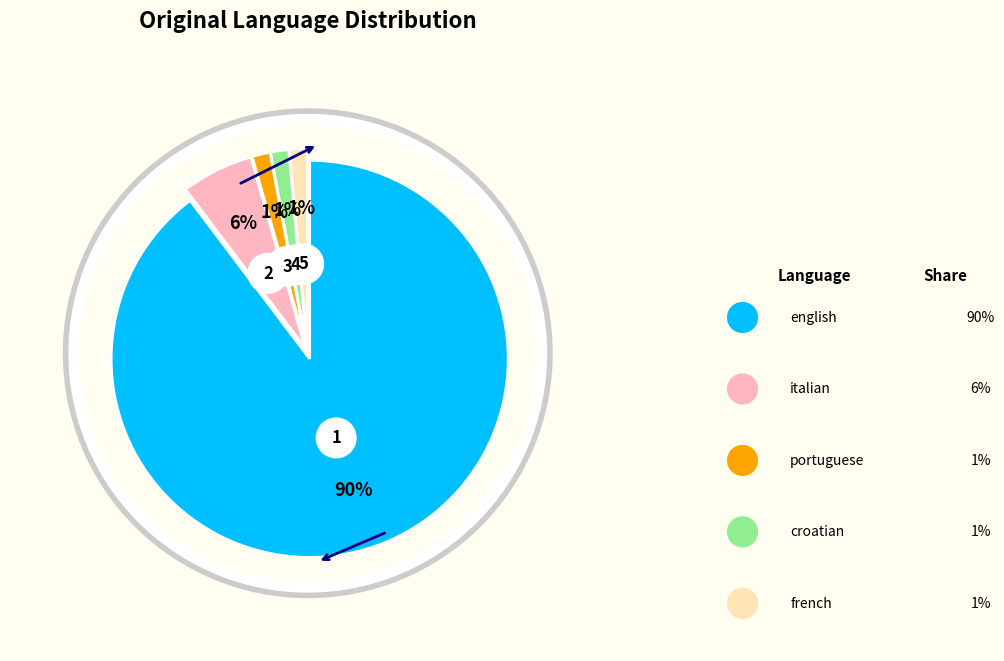

Count the number of slices in the pie.

5